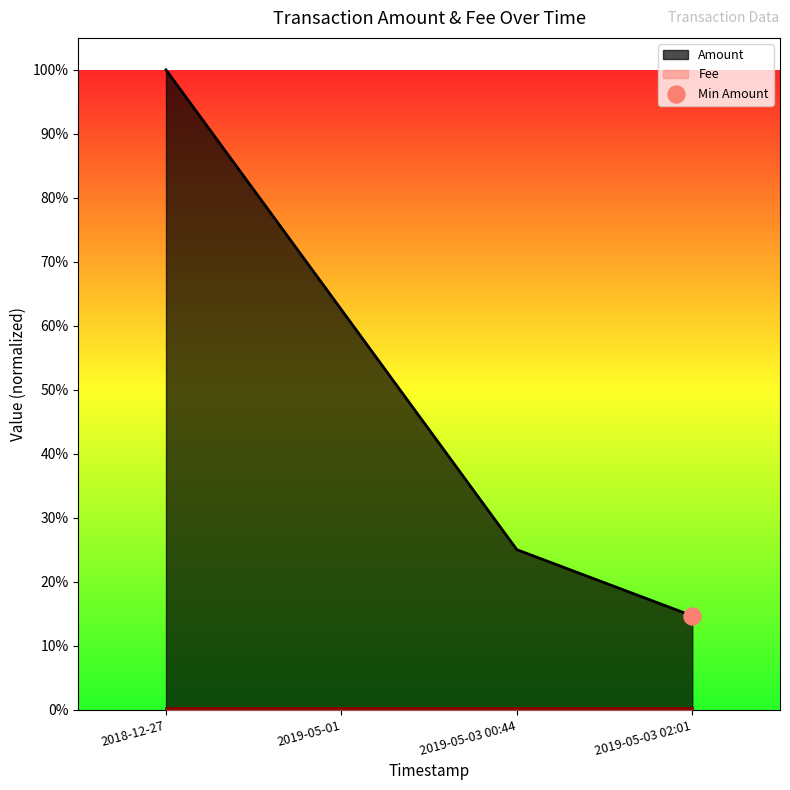

Between 2018-12-27 and 2019-05-01, which is larger?

2018-12-27